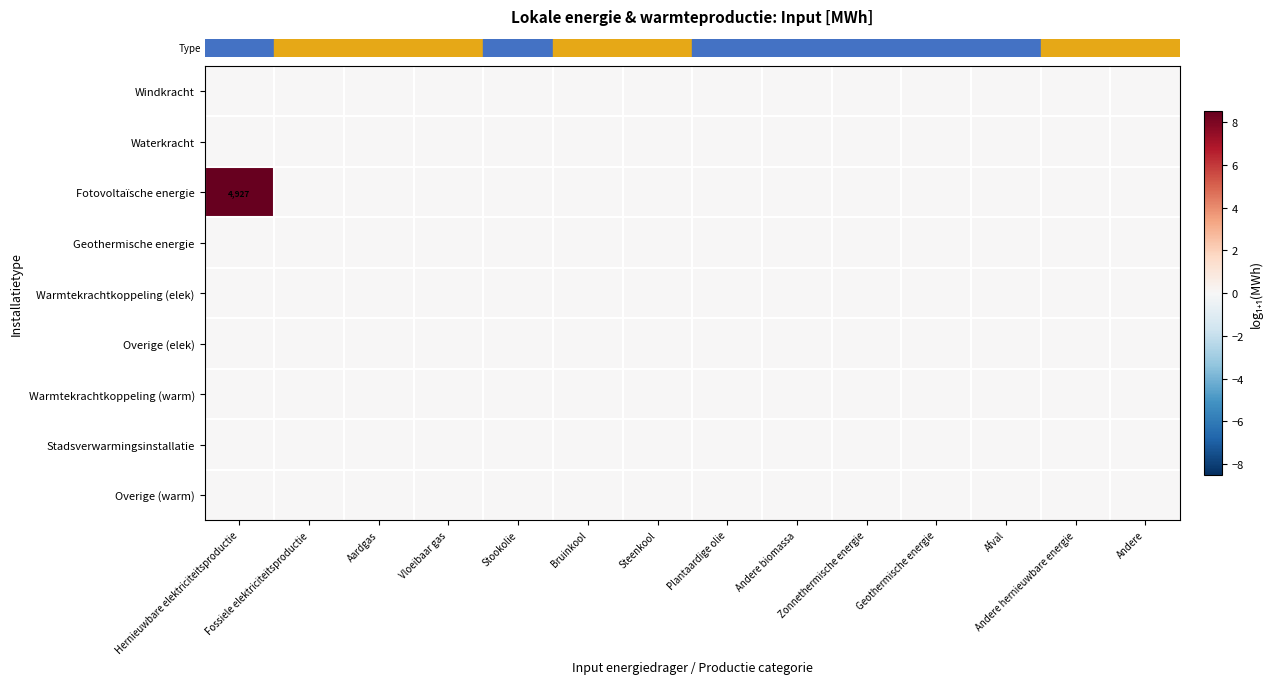

Which series has the largest total across all categories?

row_2